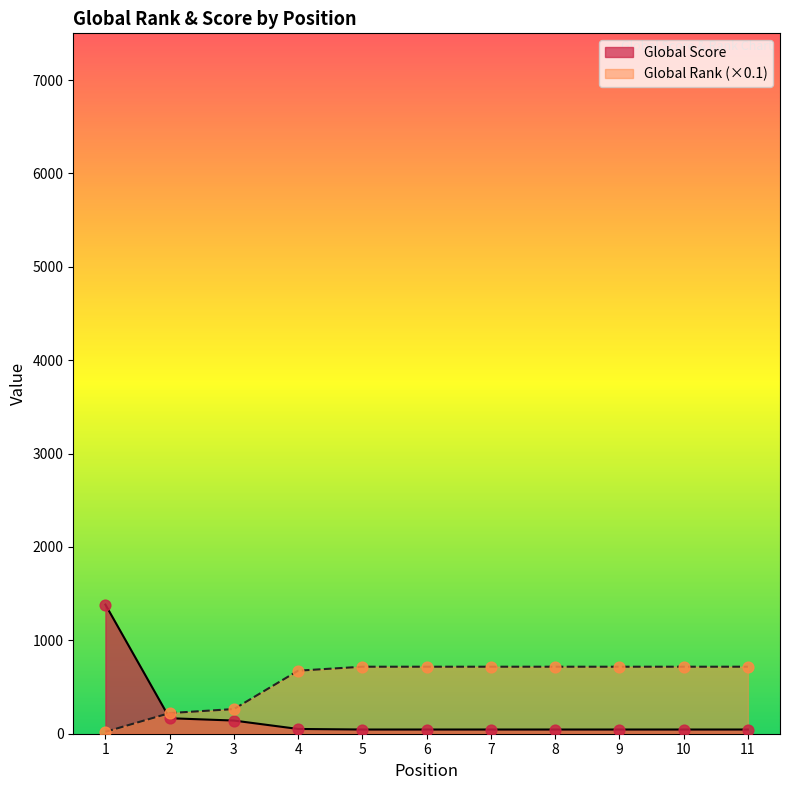

At which category is the sum across all series the highest?

1